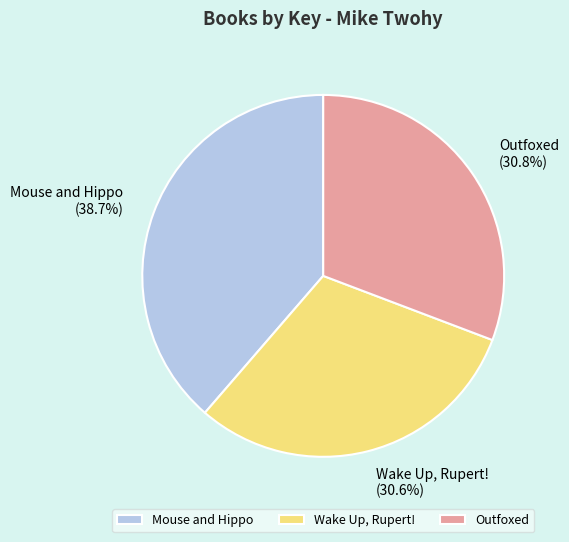

To the nearest percent, what portion does Wake Up, Rupert! represent?

31%